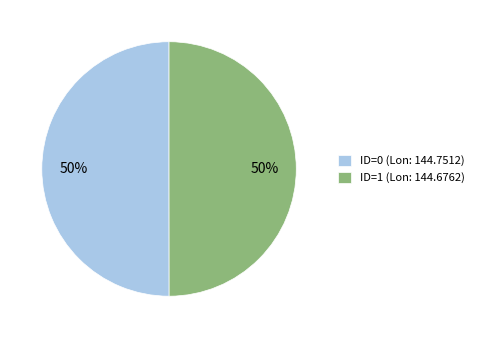

What is the ratio of the value at ID=0 (Lon: 144.7512) to the value at ID=1 (Lon: 144.6762)?

1.0